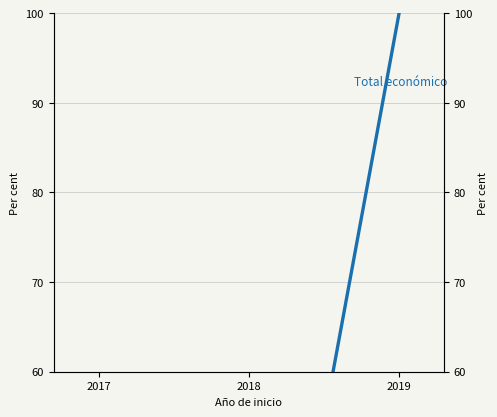

What is the maximum value shown in the chart?

100.0